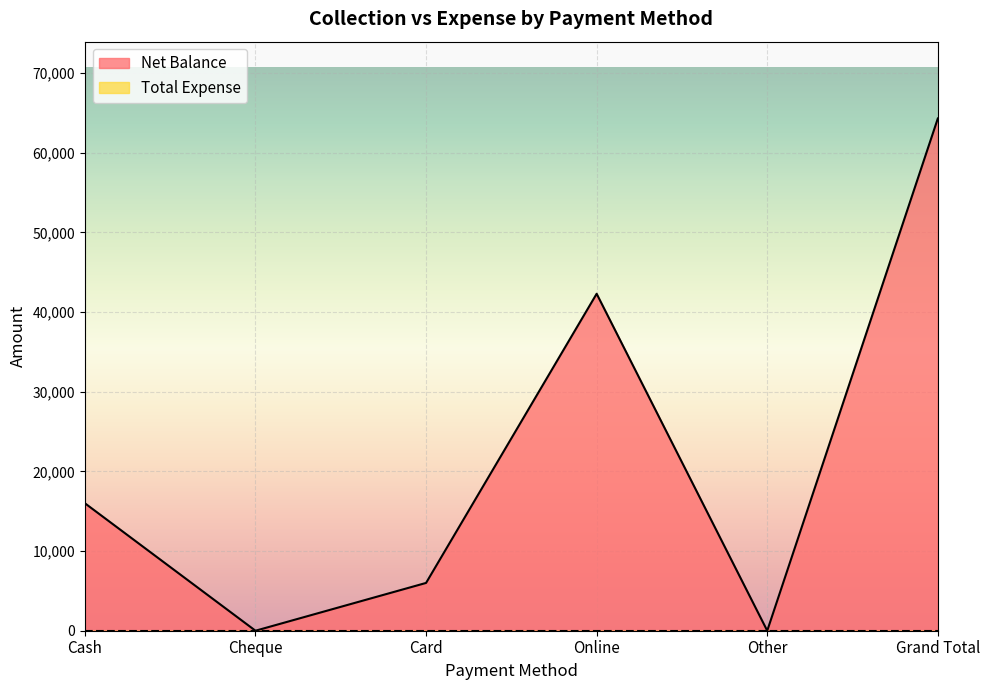

True or false: there are more than 2 points higher than both neighbors.

False